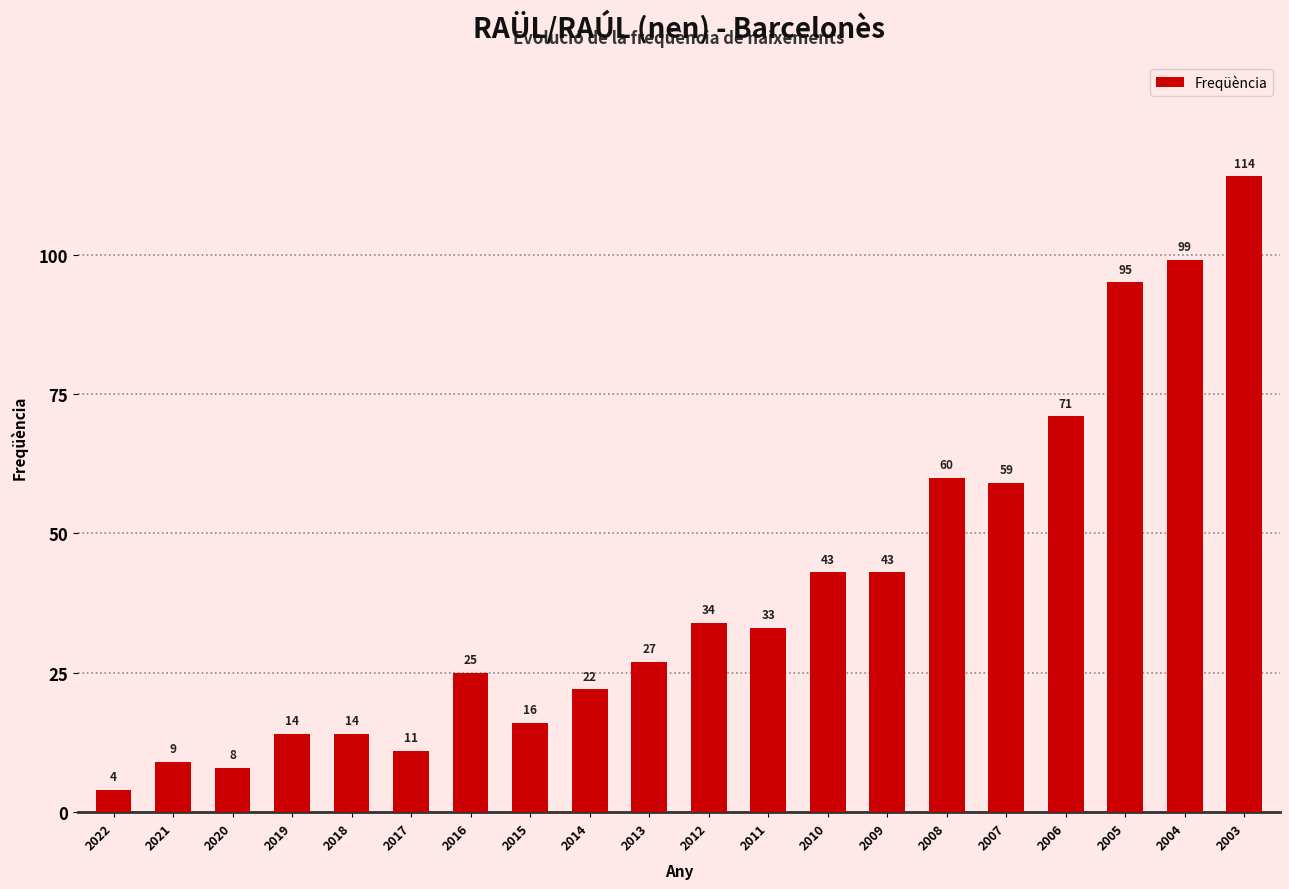

Where does the data first go above 33?

2012